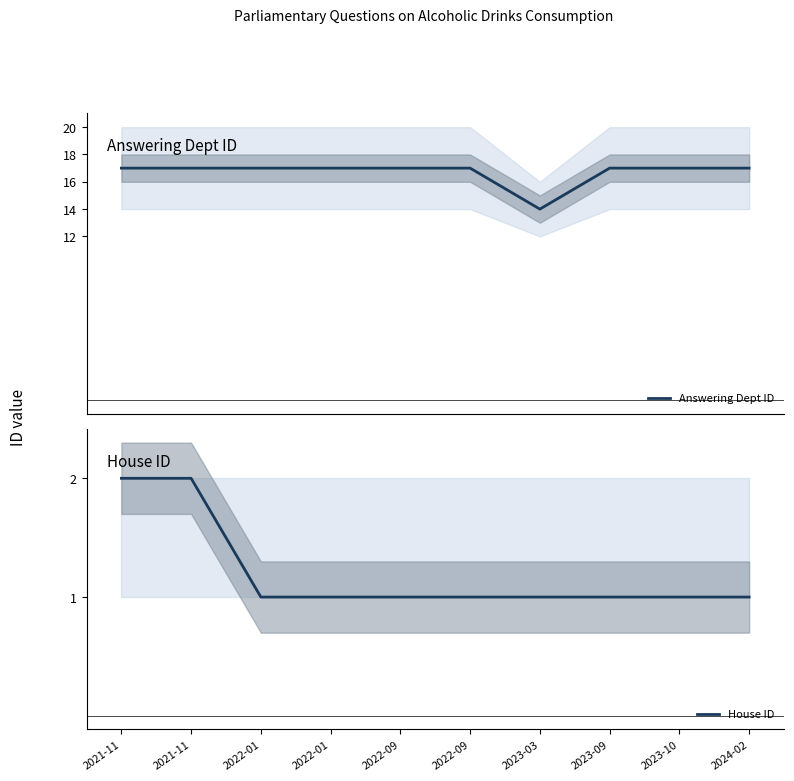

What is the sum of all House ID values?

12